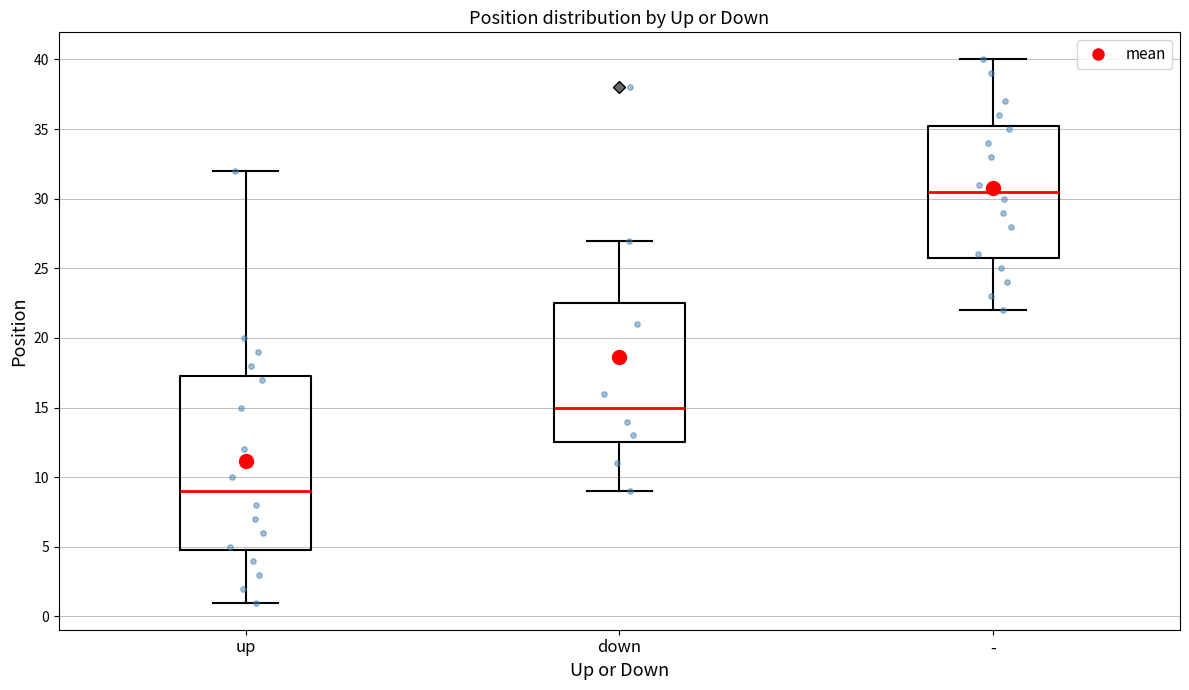

Comparing the boxes themselves (not the whiskers), which one is the tallest?

up